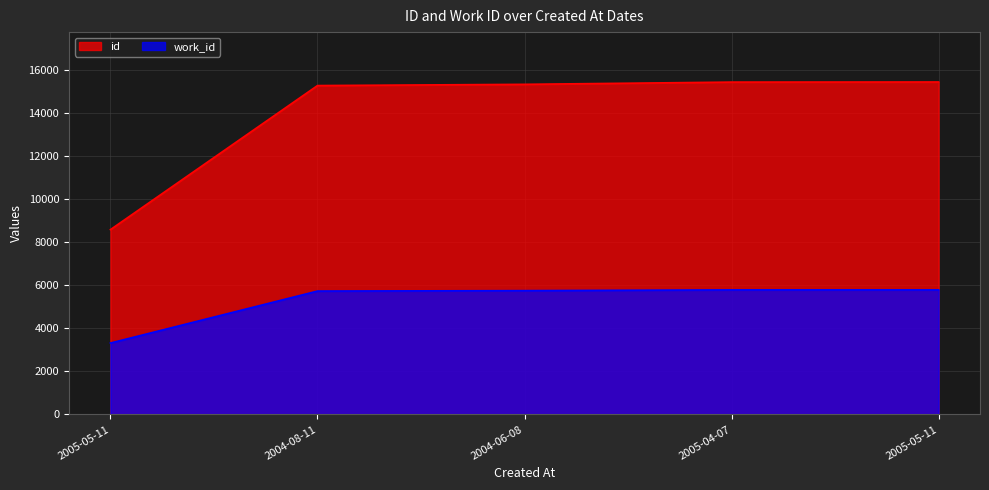

True or false: work_id and id cross at least once.

False